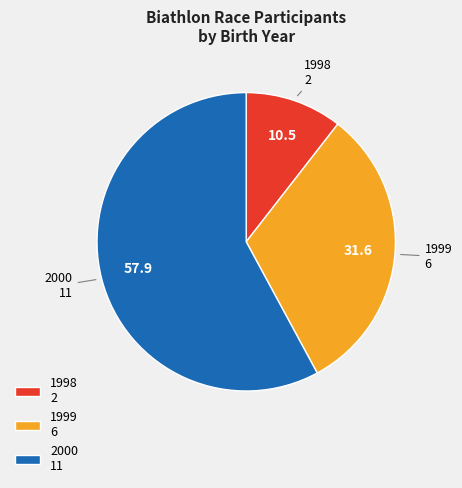

Approximately how many times larger is the value at 1998 2 compared to 1999 6?

0.3